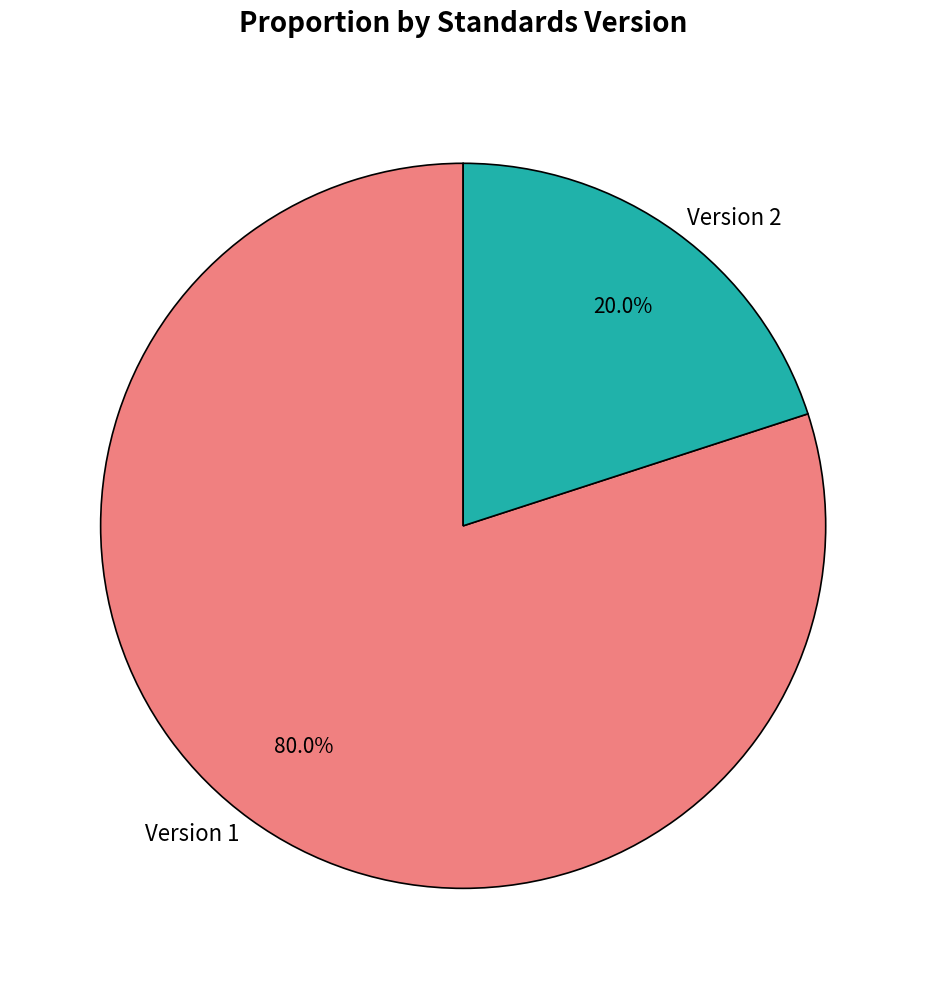

How many segments does this pie chart have?

2